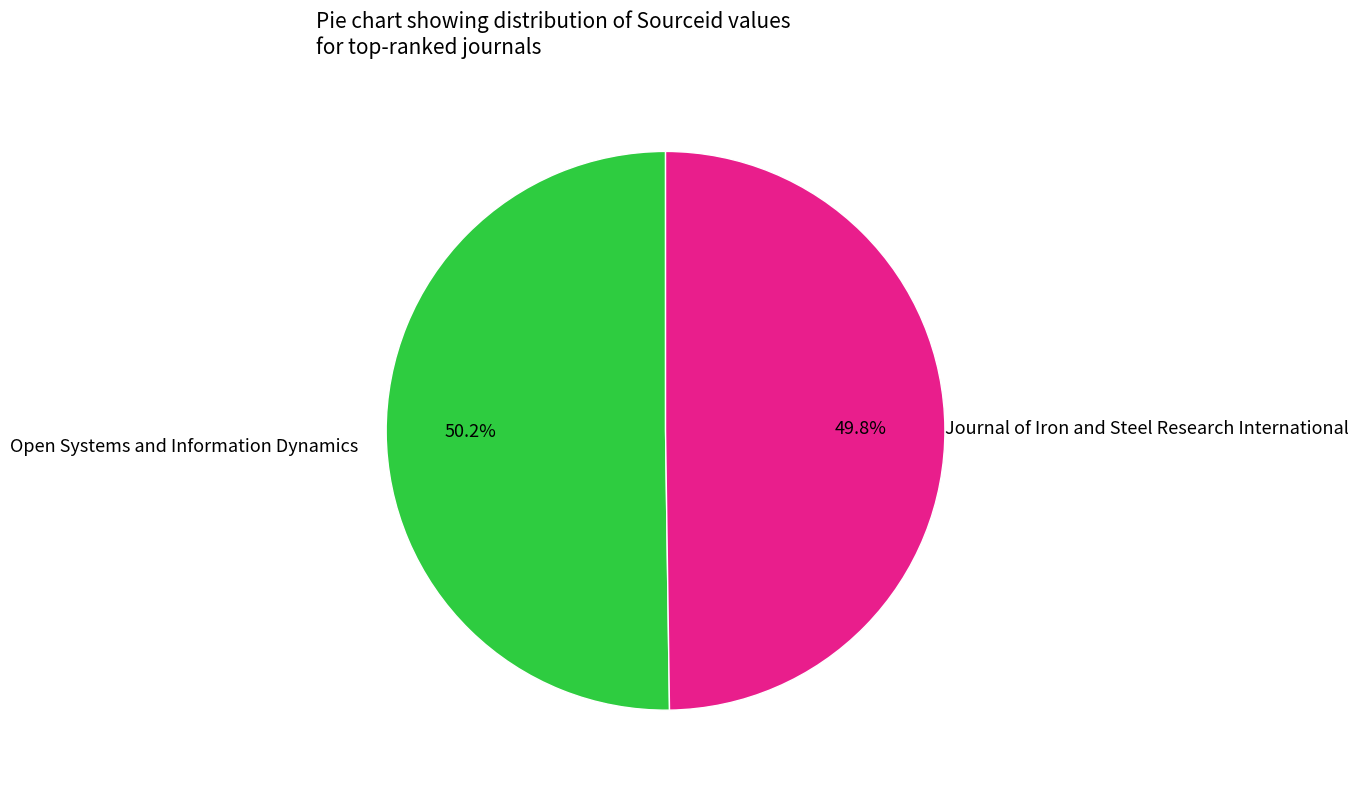

Count the number of slices in the pie.

2